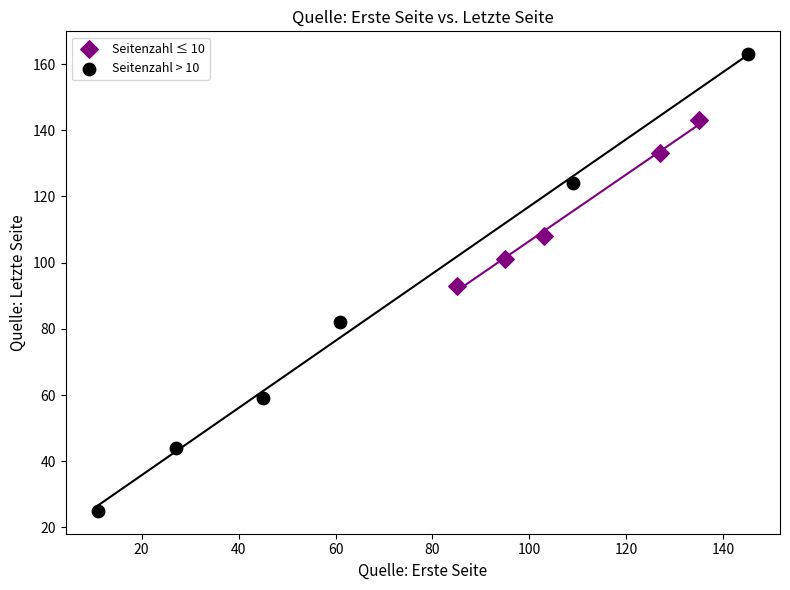

Which series has the largest Y range (max minus min)?

Seitenzahl > 10